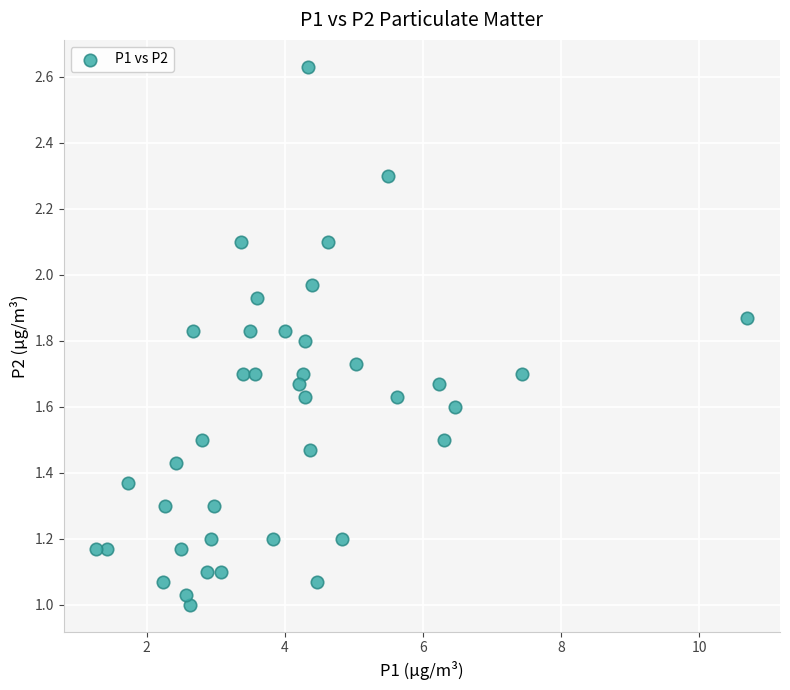

What is the range of X values (max minus min)?

9.4